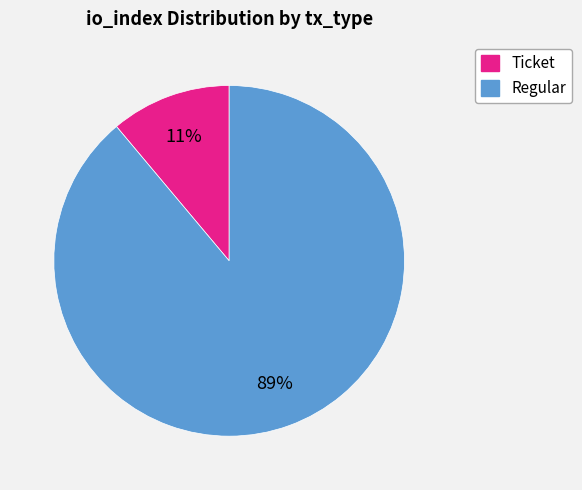

To the nearest percent, what is the average slice percentage?

50%